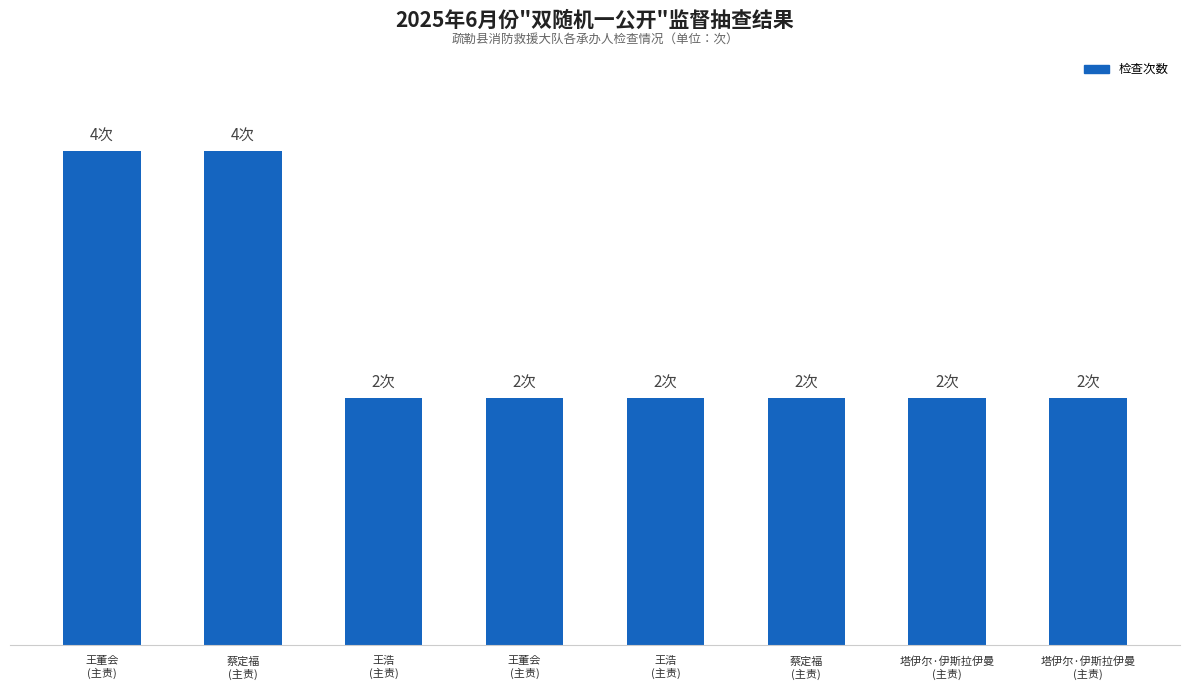

What is the label of the 7th bar from the left?

塔伊尔·伊斯拉伊曼
(主责)